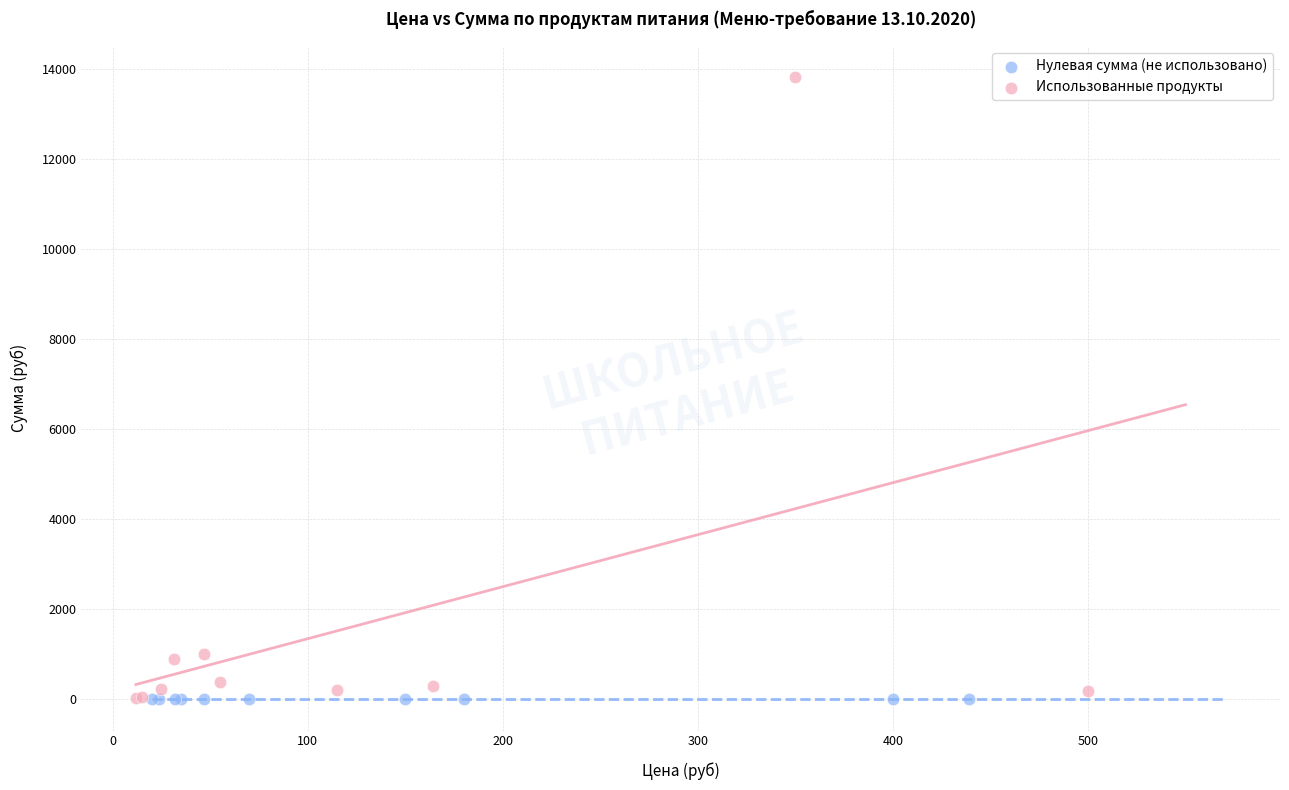

What are all the series names shown in the legend?

Нулевая сумма (не использовано), Использованные продукты